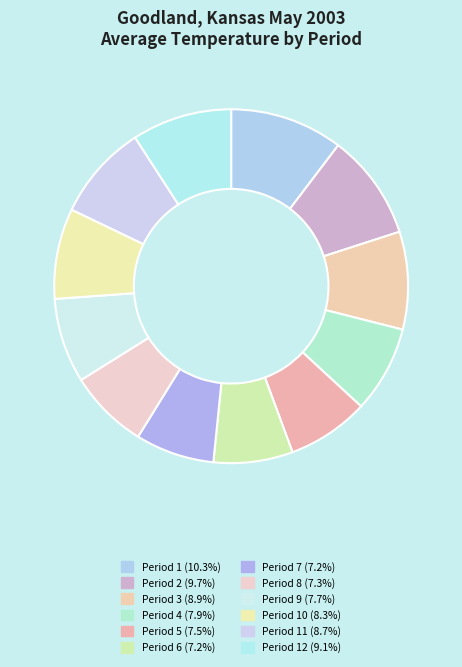

Count the number of slices in the pie.

12